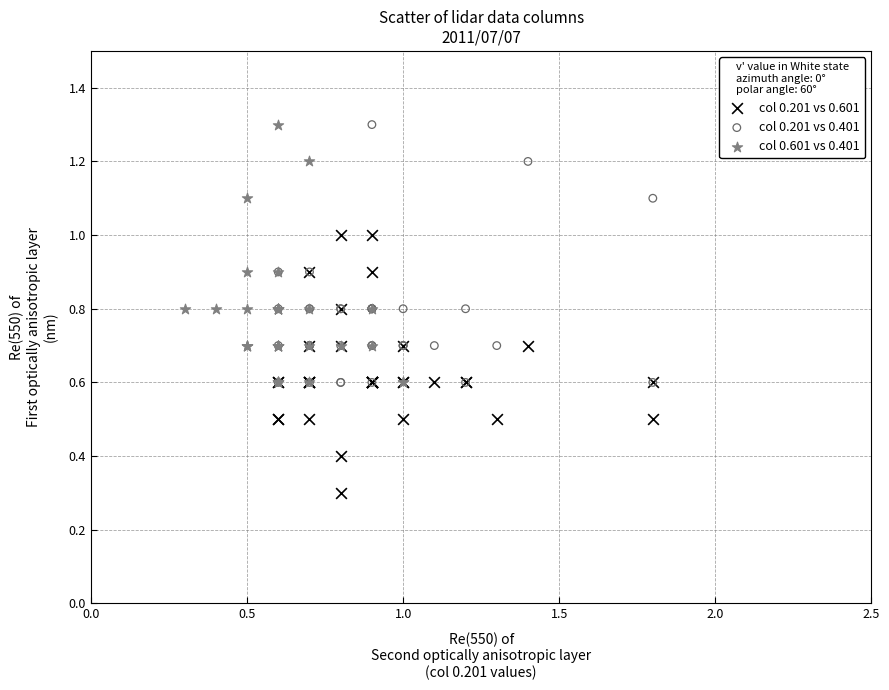

Which series contains the lowest Y value?

col 0.201 vs 0.601